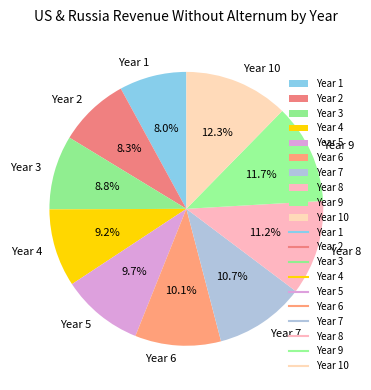

Is Year 1 the majority of the pie?

No